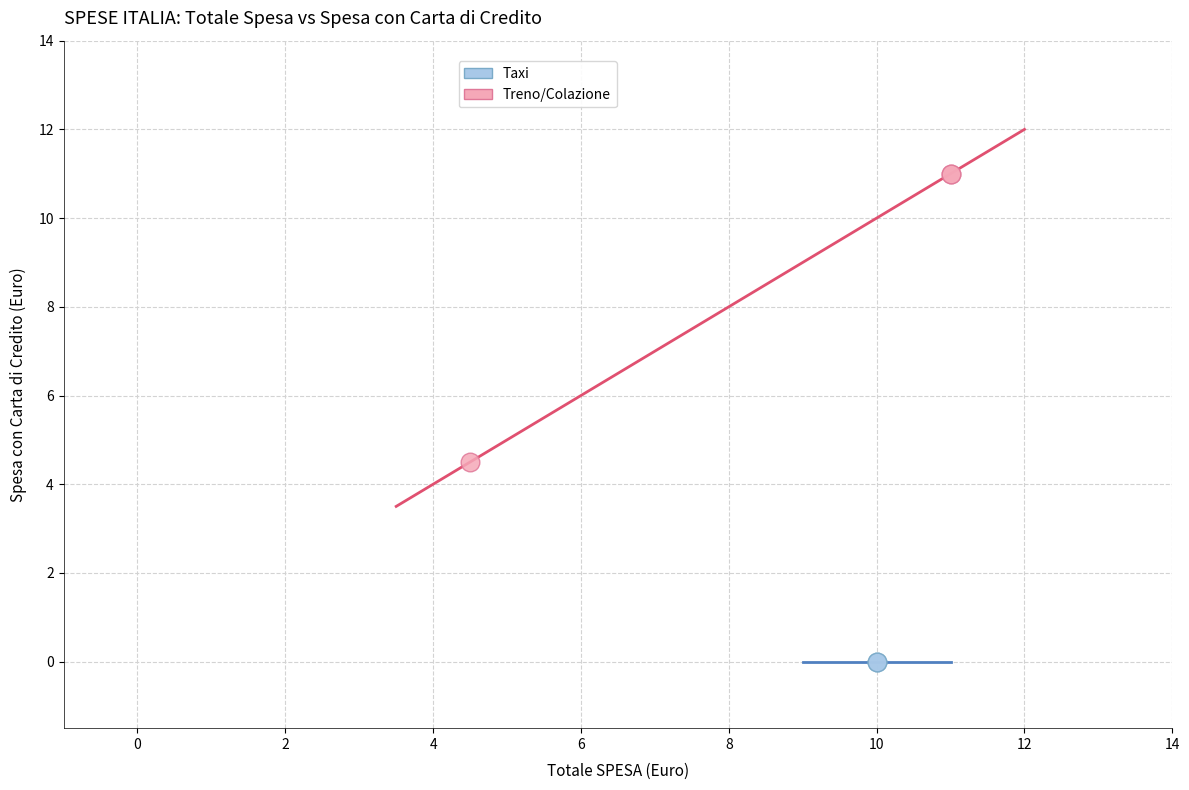

Which series reaches the maximum Y coordinate?

Treno/Colazione